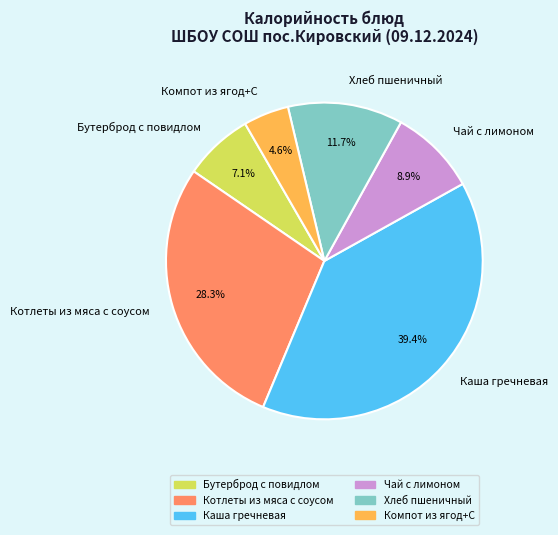

Is the sum of Чай с лимоном and Котлеты из мяса с соусом greater than half?

No